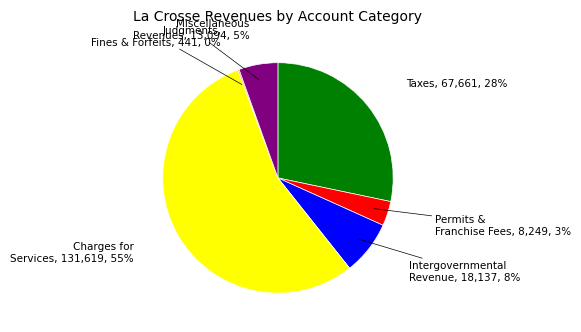

To the nearest percent, what is the average slice percentage?

17%